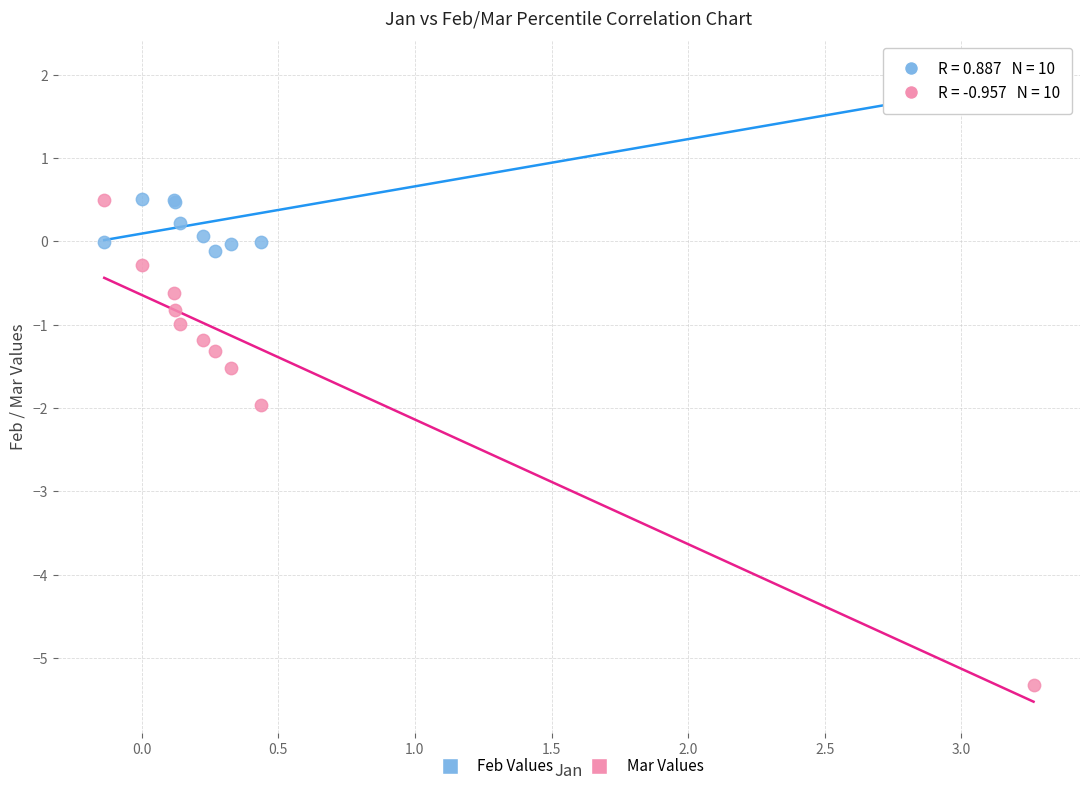

What are all the series names shown in the legend?

Feb Values, Mar Values